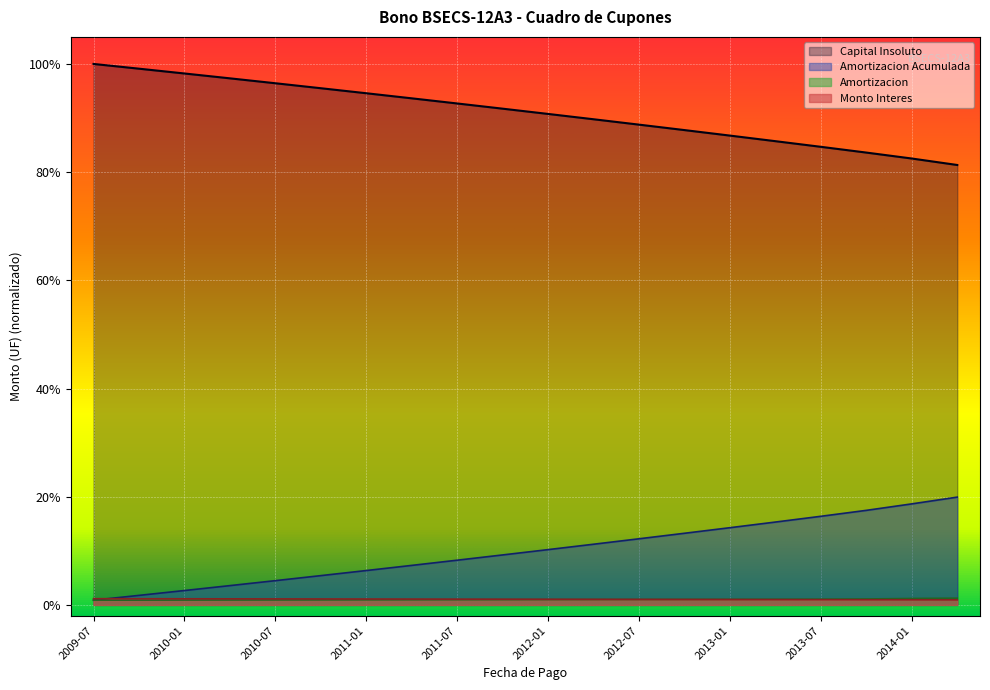

The value of Monto Interes at 2010-10 is 0.0. True or false?

True